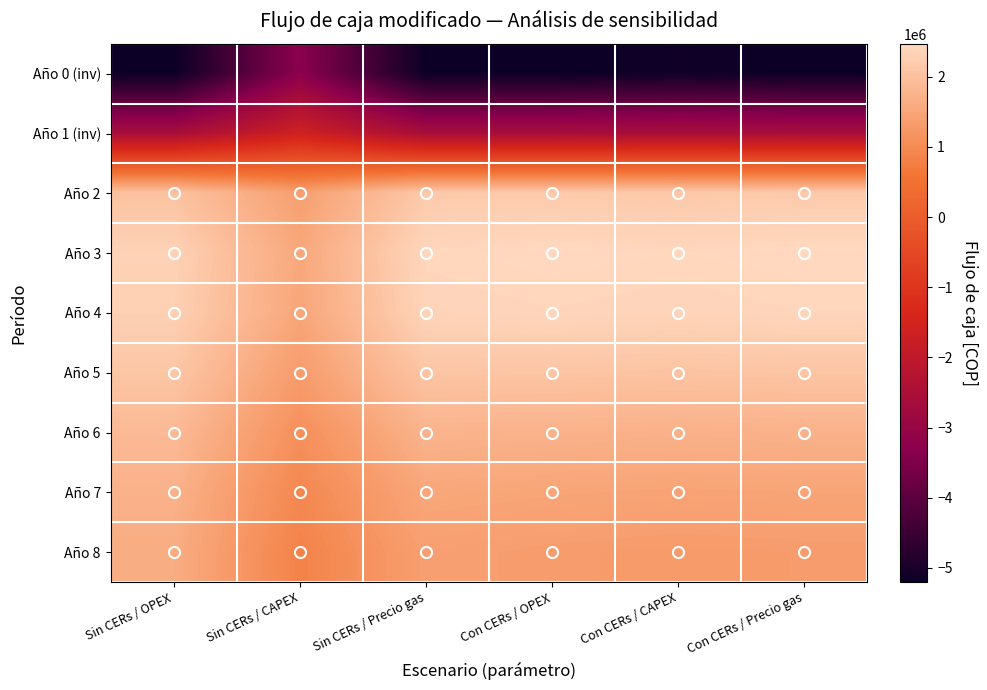

At which category is the sum across all series the highest?

Sin CERs / OPEX